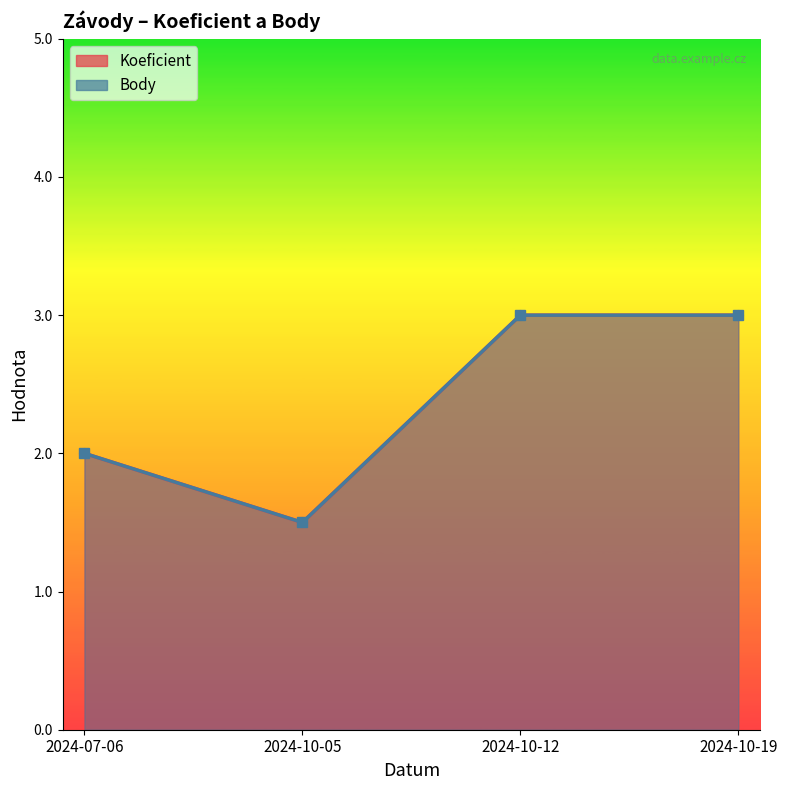

List the series in order of their peak value, highest first.

Koeficient, Body